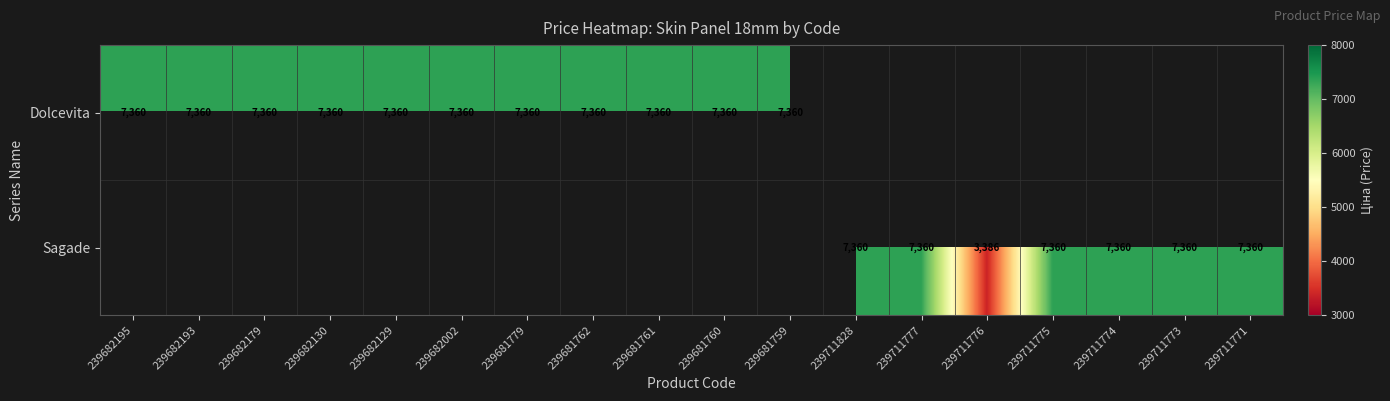

Which category has the lowest value across all series?

239711776